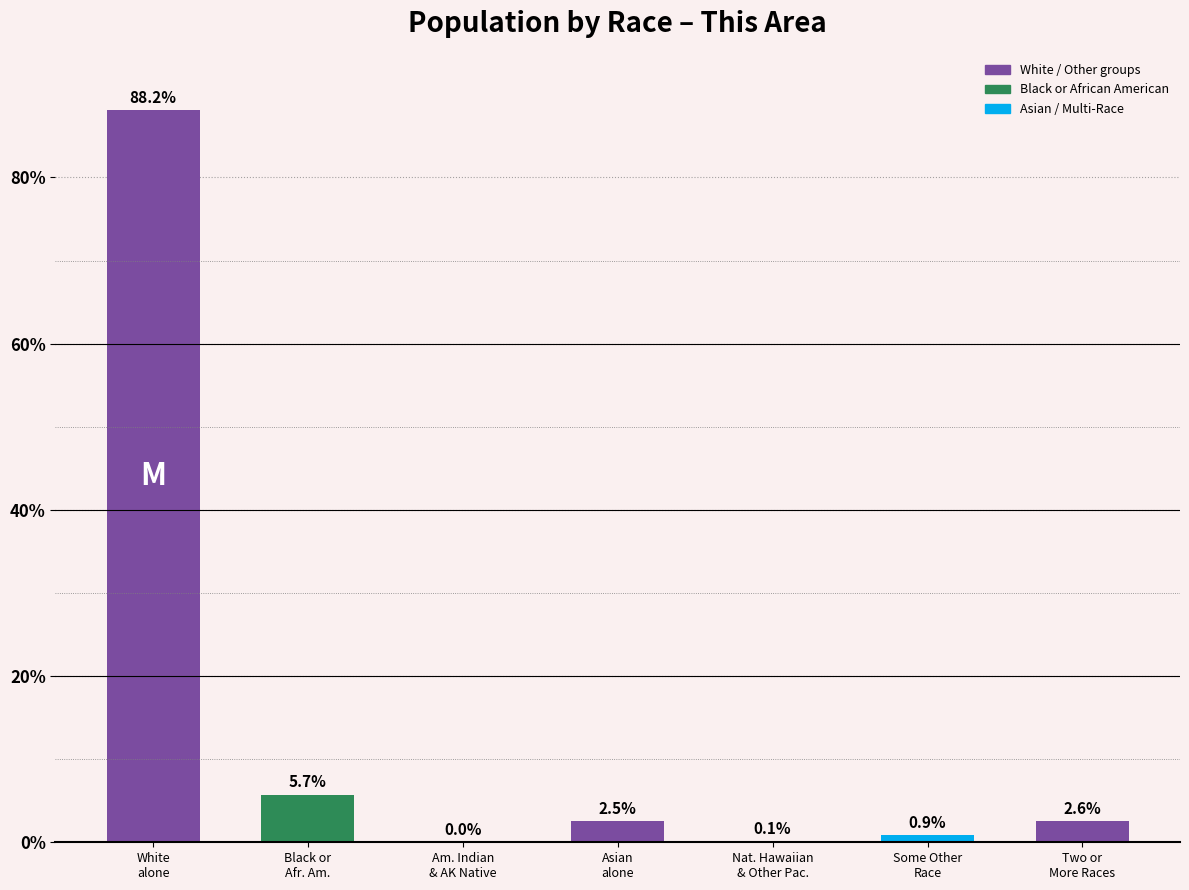

What is the greatest value displayed?

88.2